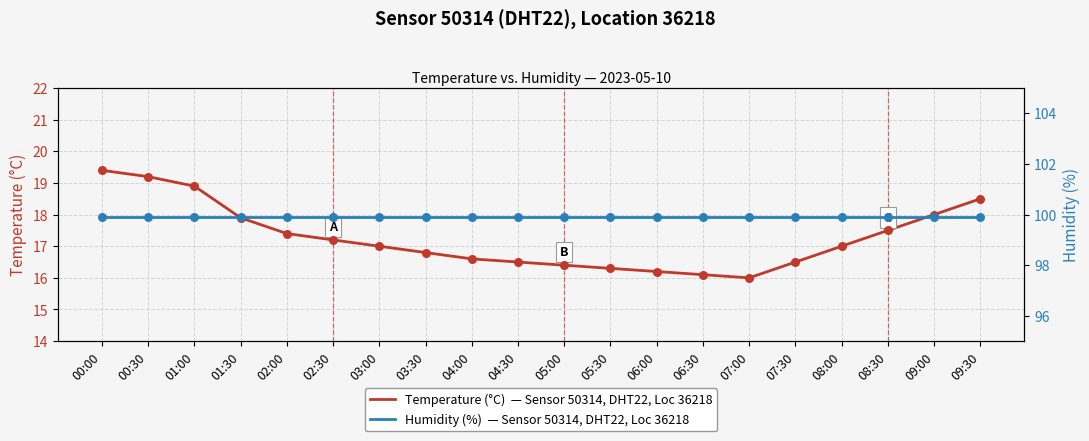

Which series contains the highest Y value?

Humidity (%) — HPI-style average, Sensor 50314